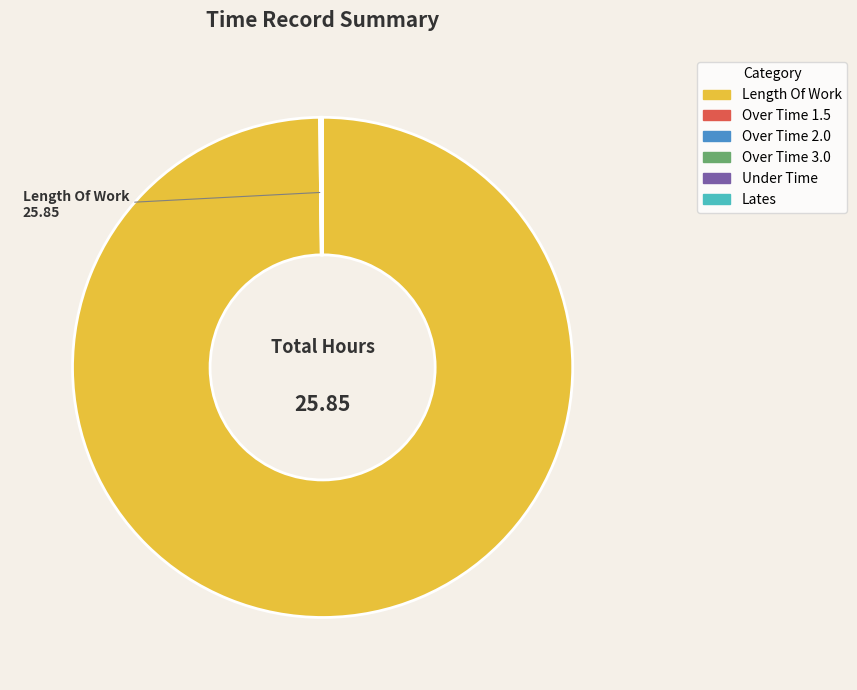

What is the largest slice in the pie chart?

Length Of Work